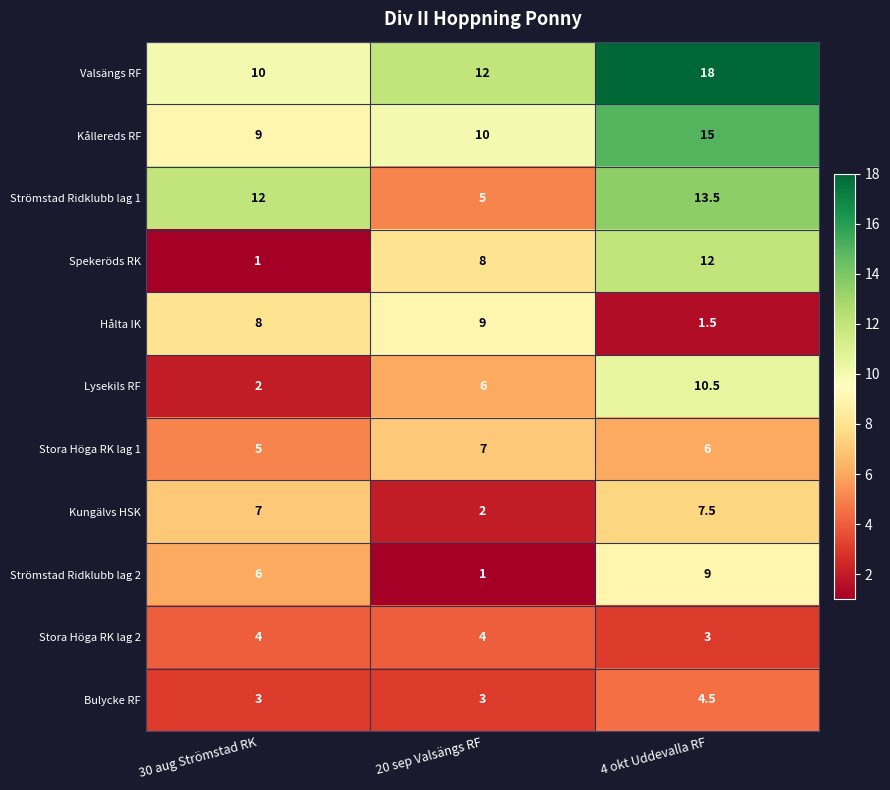

At which category is the sum across all series the highest?

4 okt Uddevalla RF